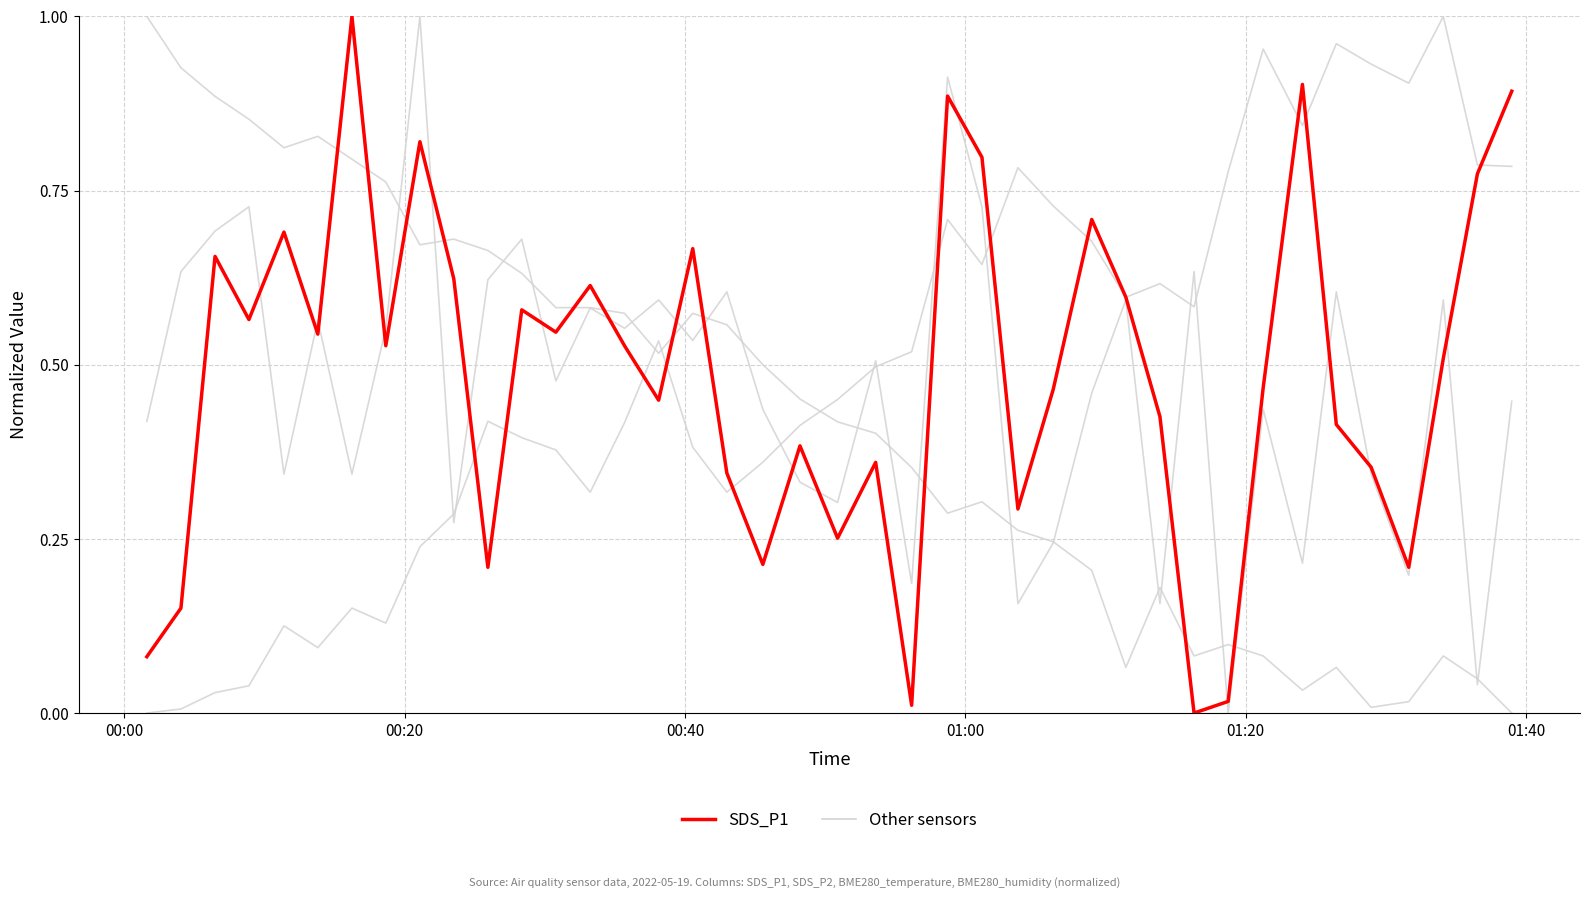

How many lines are shown in the chart?

4